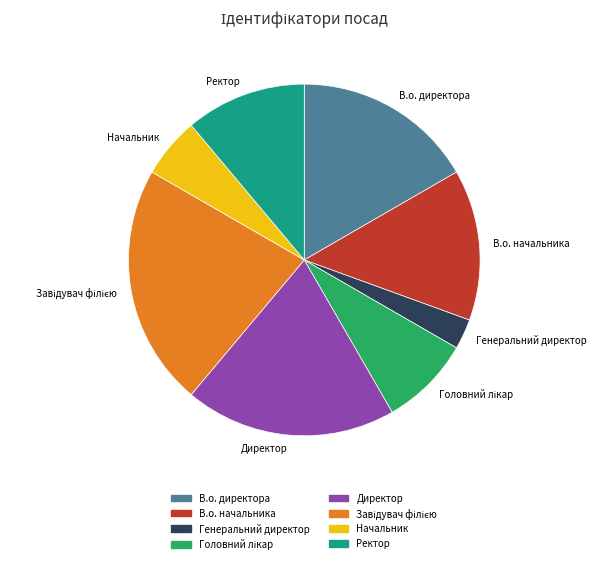

The Начальник slice represents 1% of the pie. True or false?

False